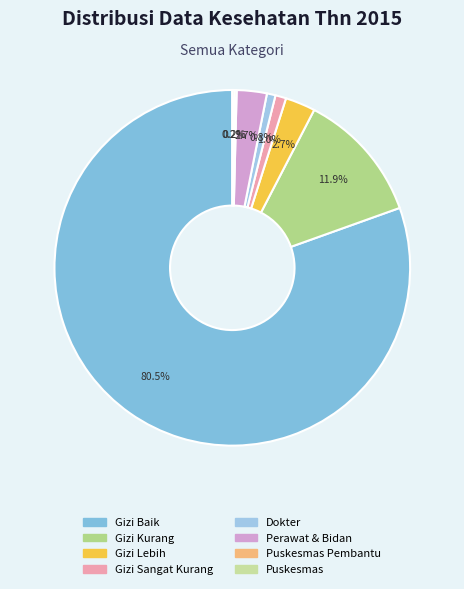

Count the number of slices in the pie.

8